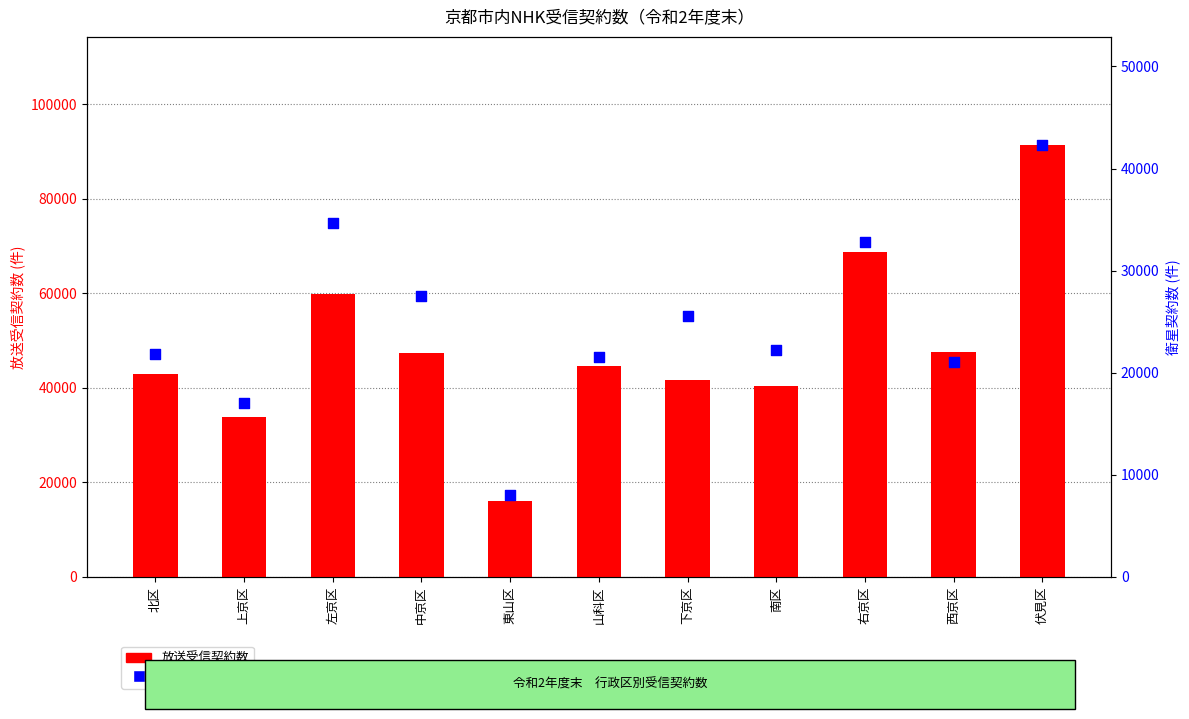

Which series has the largest Y range (max minus min)?

放送受信契約数